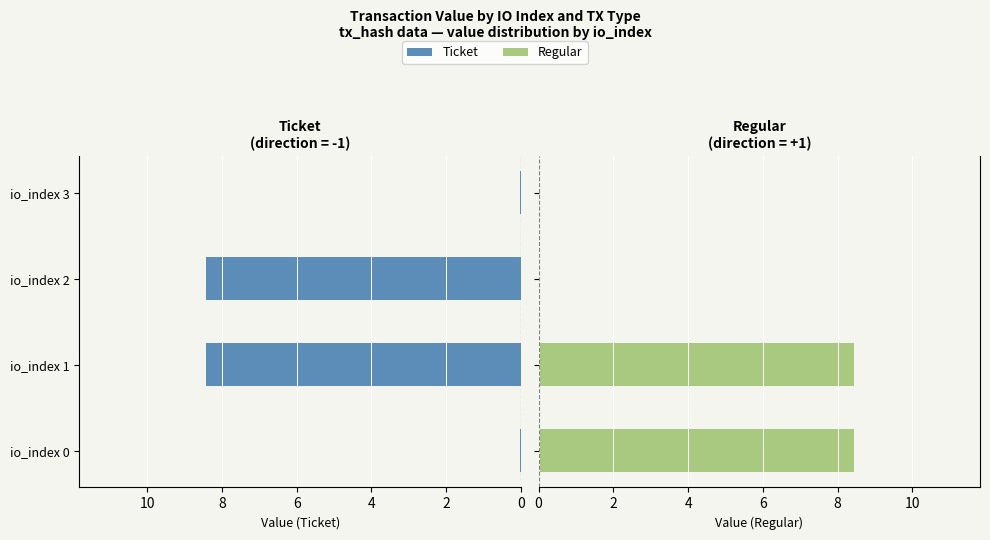

Is it true that Ticket equals 3.4 at io_index 1?

False